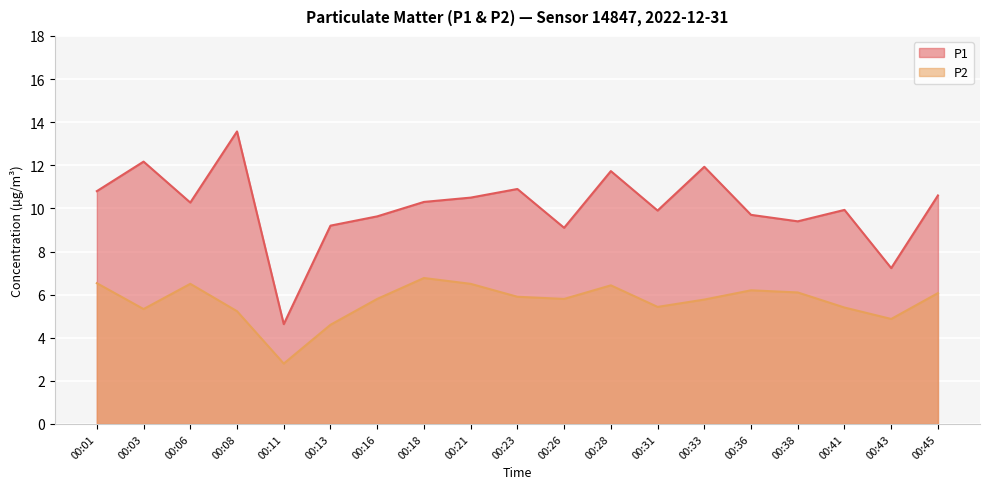

What is the minimum value shown in the chart?

2.8